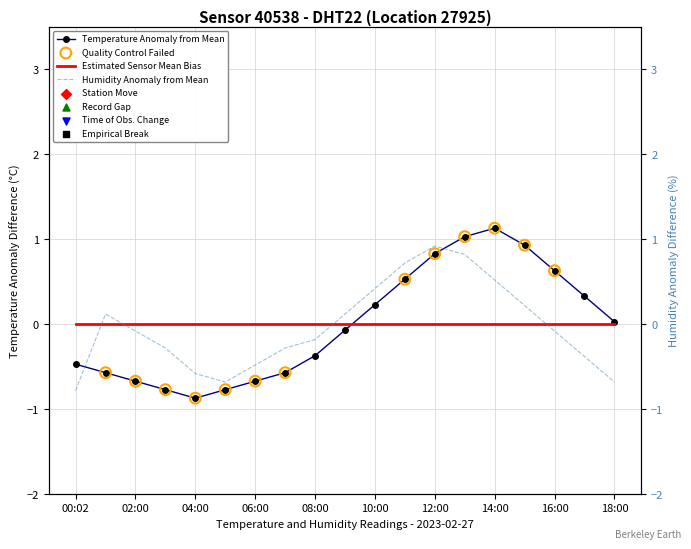

Is the value of humidity at 14:00 greater than the value of temperature at 09:00?

Yes